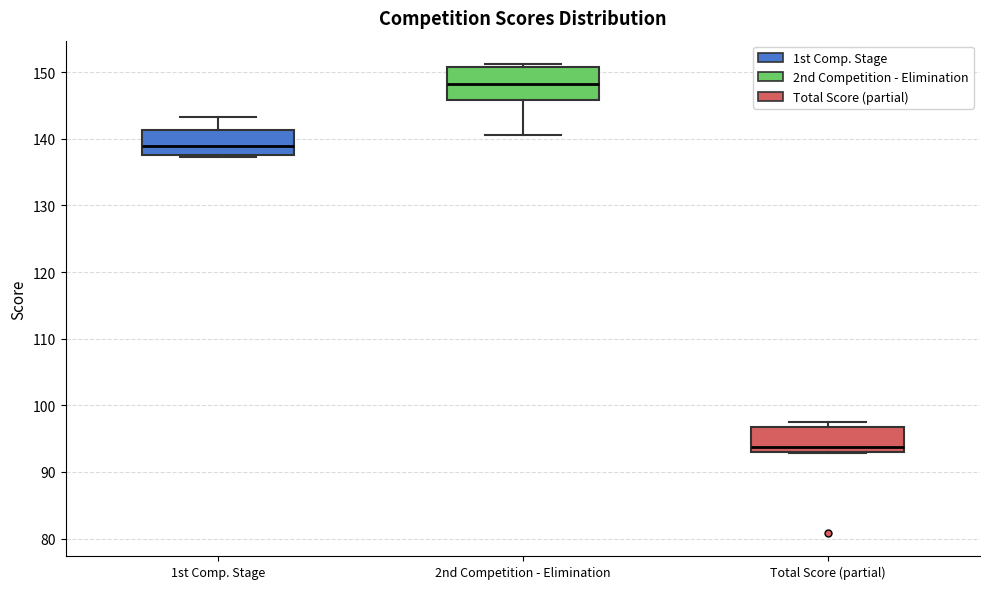

Where does the upper whisker of the box for 1st Comp. Stage end on the y-axis? The values are not printed on the chart, so give them approximately, as read against the axis.

143